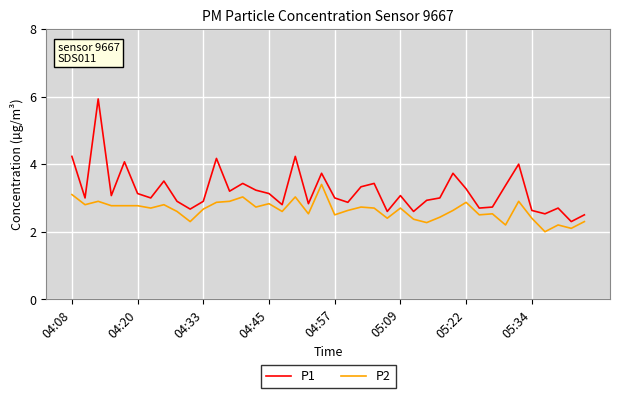

What is the difference between the maximum and minimum values in the P2 series?

1.4